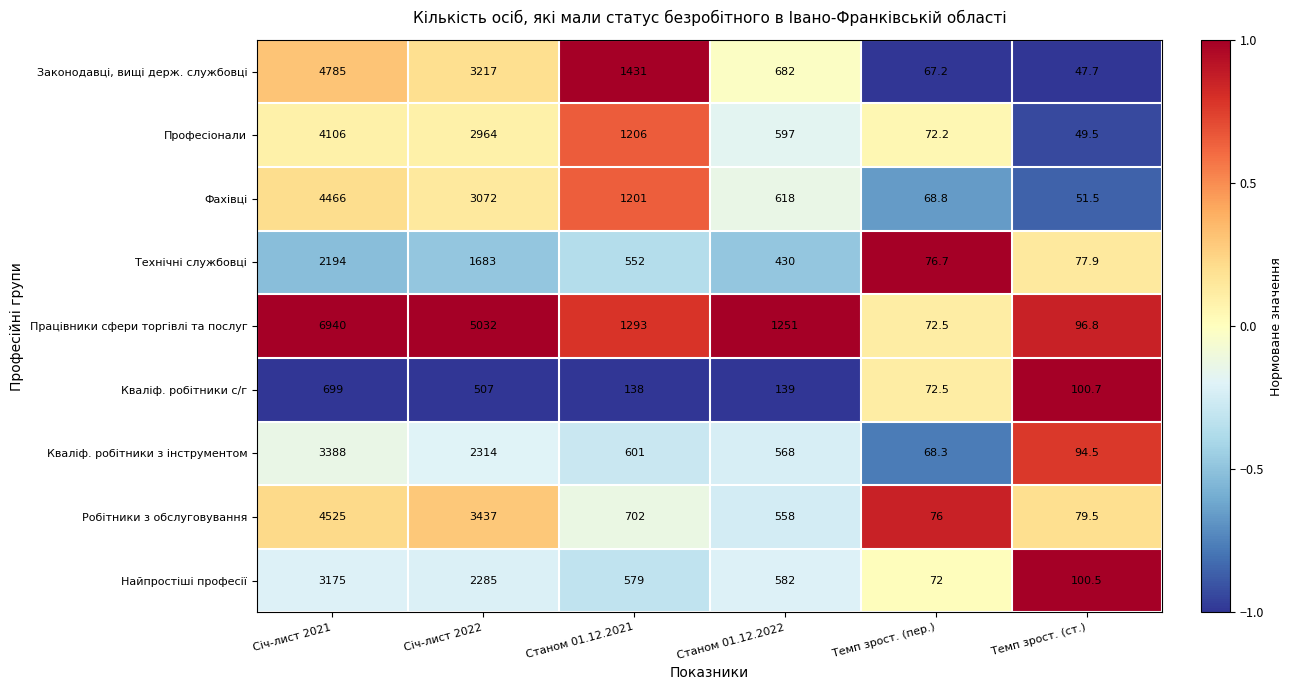

What is the spread (max minus min) of values at Січ-лист 2022?

4525.0